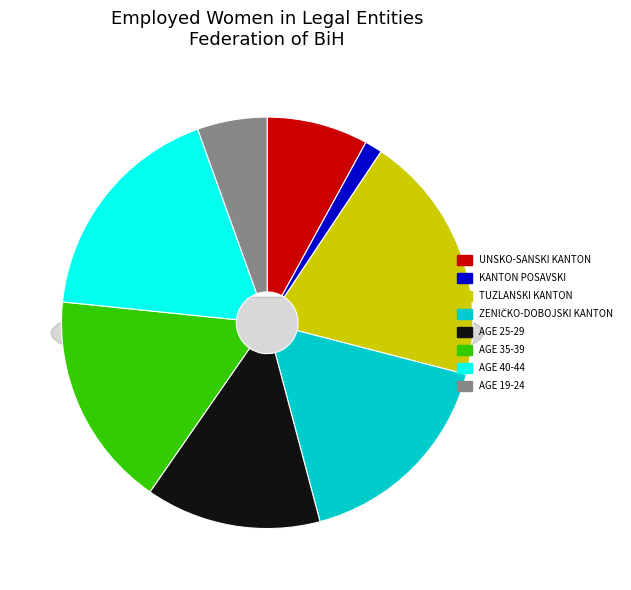

To the nearest percent, what percentage of the pie is Age 19-24?

5%